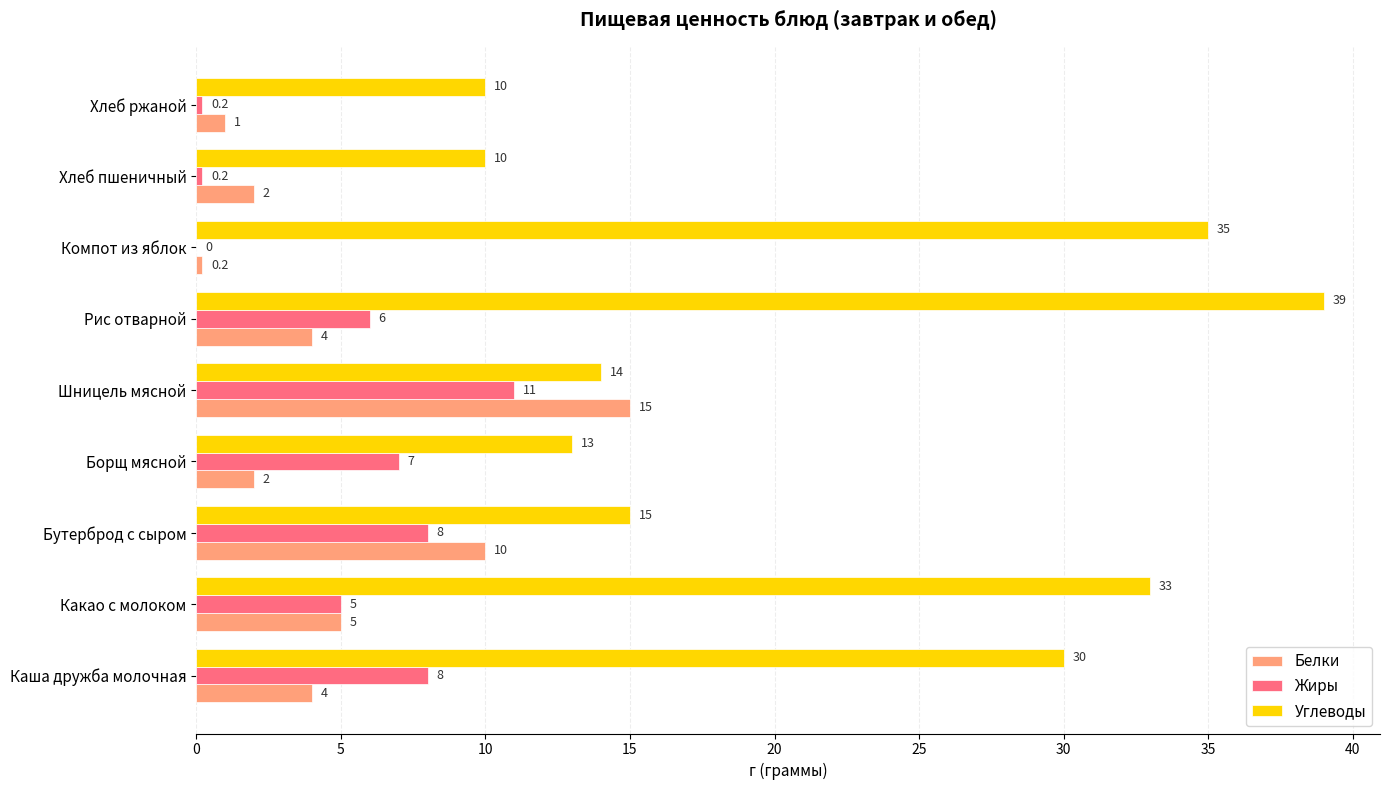

At which label is Белки closest to 7?

Какао с молоком